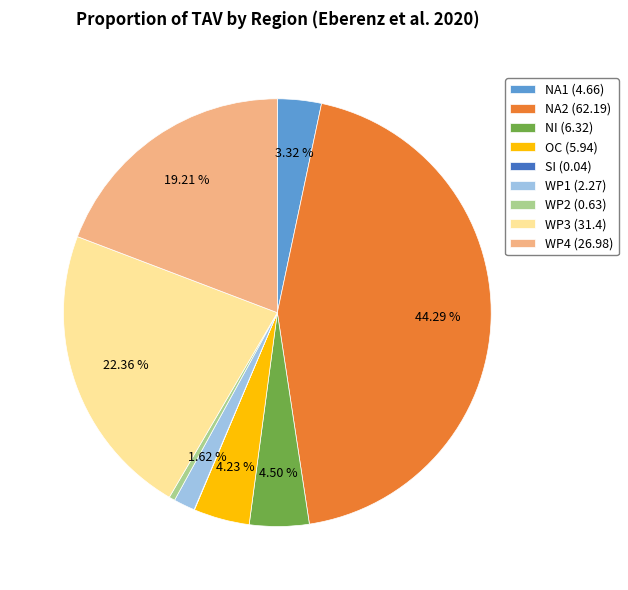

True or false: WP1 accounts for 2% of the total.

True